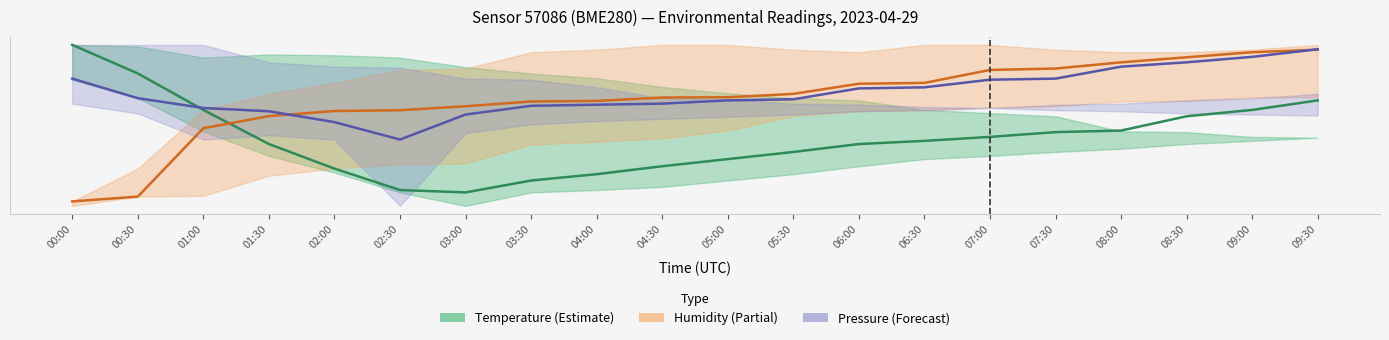

Reading left to right, extract all data points from this chart.

Temperature (°C): 00:00=5.0	00:30=4.7	01:00=4.2	01:30=3.8	02:00=3.5	02:30=3.2	03:00=3.2	03:30=3.3	04:00=3.4	04:30=3.5	05:00=3.6	05:30=3.7	06:00=3.8	06:30=3.8	07:00=3.9	07:30=3.9	08:00=3.9	08:30=4.1	09:00=4.2	09:30=4.3
Humidity (%): 00:00=3.0	00:30=3.1	01:00=4.0	01:30=4.1	02:00=4.2	02:30=4.2	03:00=4.2	03:30=4.3	04:00=4.3	04:30=4.4	05:00=4.4	05:30=4.4	06:00=4.5	06:30=4.5	07:00=4.7	07:30=4.7	08:00=4.8	08:30=4.9	09:00=4.9	09:30=5.0
Pressure (Pa): 00:00=4.6	00:30=4.3	01:00=4.2	01:30=4.2	02:00=4.0	02:30=3.8	03:00=4.1	03:30=4.3	04:00=4.3	04:30=4.3	05:00=4.3	05:30=4.3	06:00=4.5	06:30=4.5	07:00=4.6	07:30=4.6	08:00=4.7	08:30=4.8	09:00=4.9	09:30=5.0